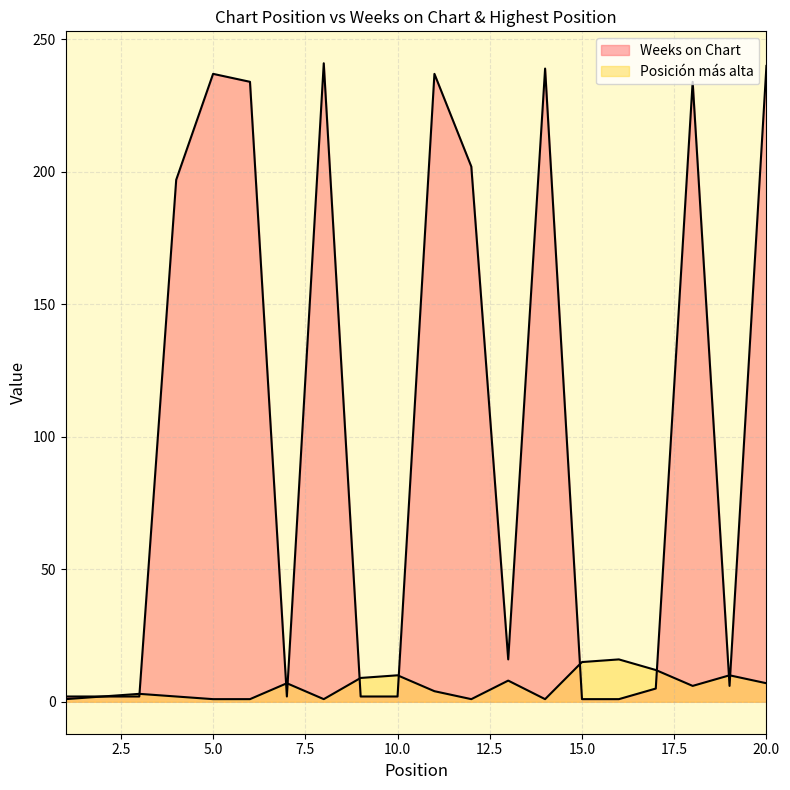

What is the sum of the Weeks on Chart values at 17 and 5?

242